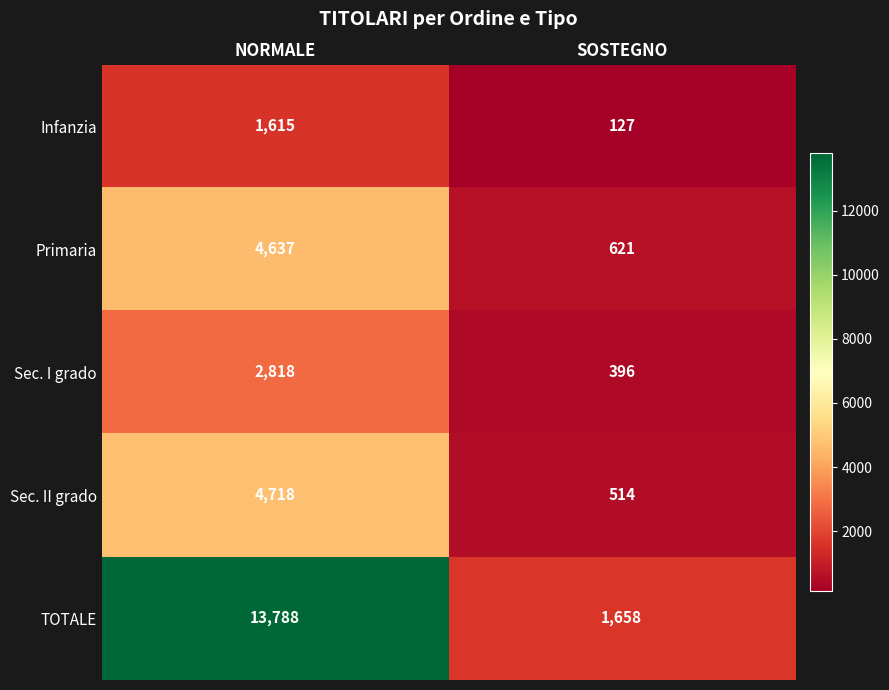

Reading left to right, list all the values displayed in this chart.

Infanzia: 1615	127
Primaria: 4637	621
Sec. I grado: 2818	396
Sec. II grado: 4718	514
TOTALE: 13788	1658